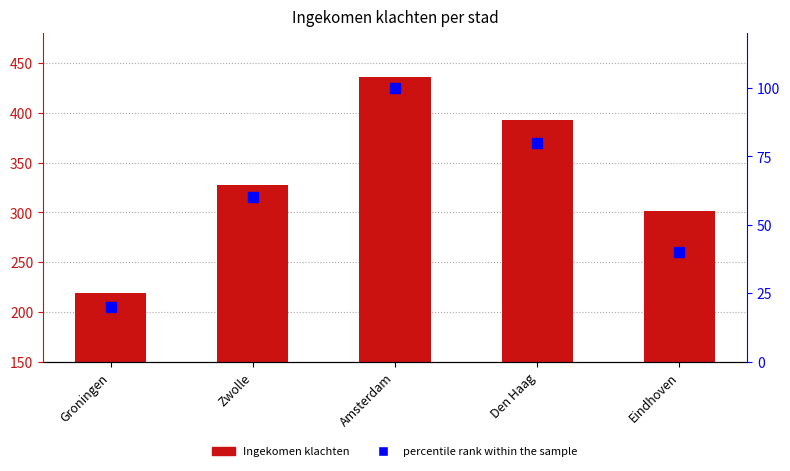

How many data points in Ingekomen klachten are less than 327?

2